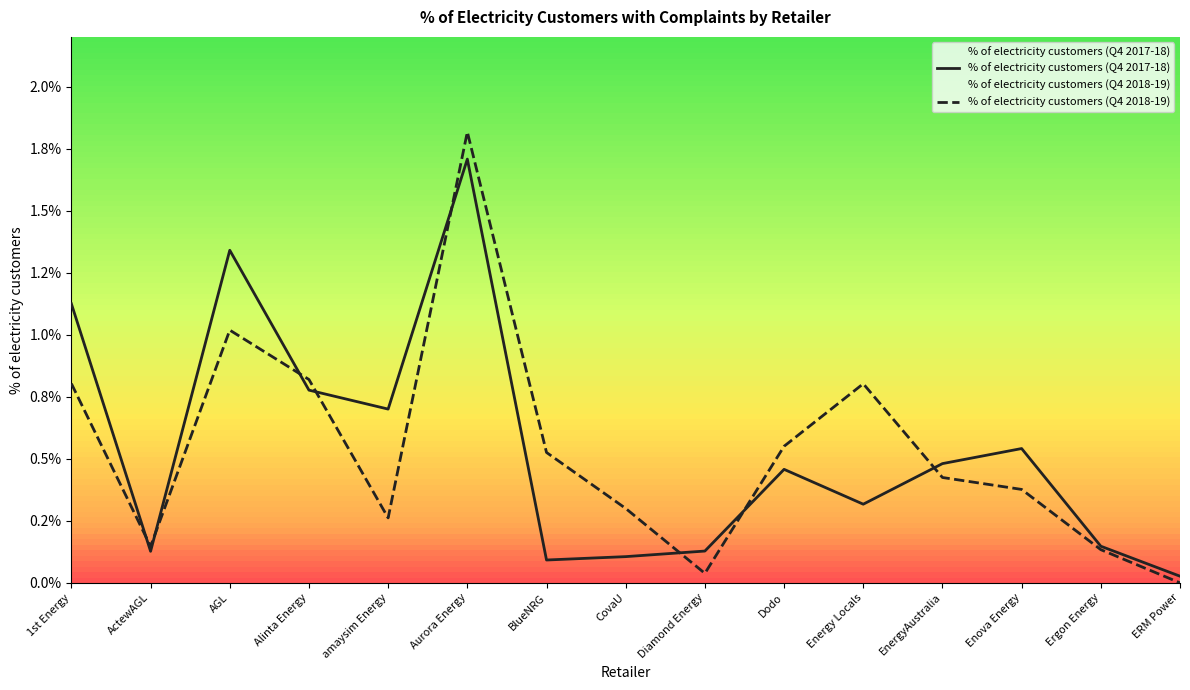

At which category does % of electricity customers (Q4 2017-18) reach its first local peak?

AGL